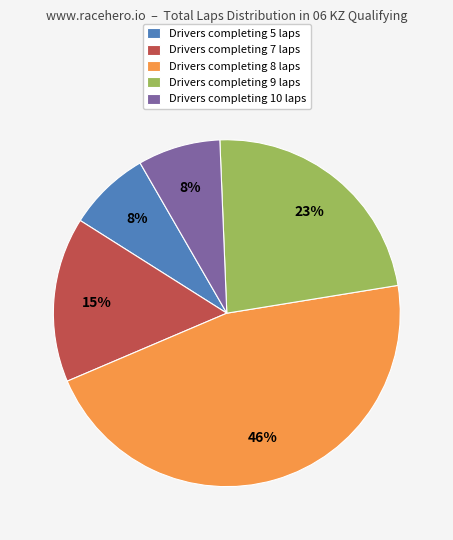

How many segments does this pie chart have?

5